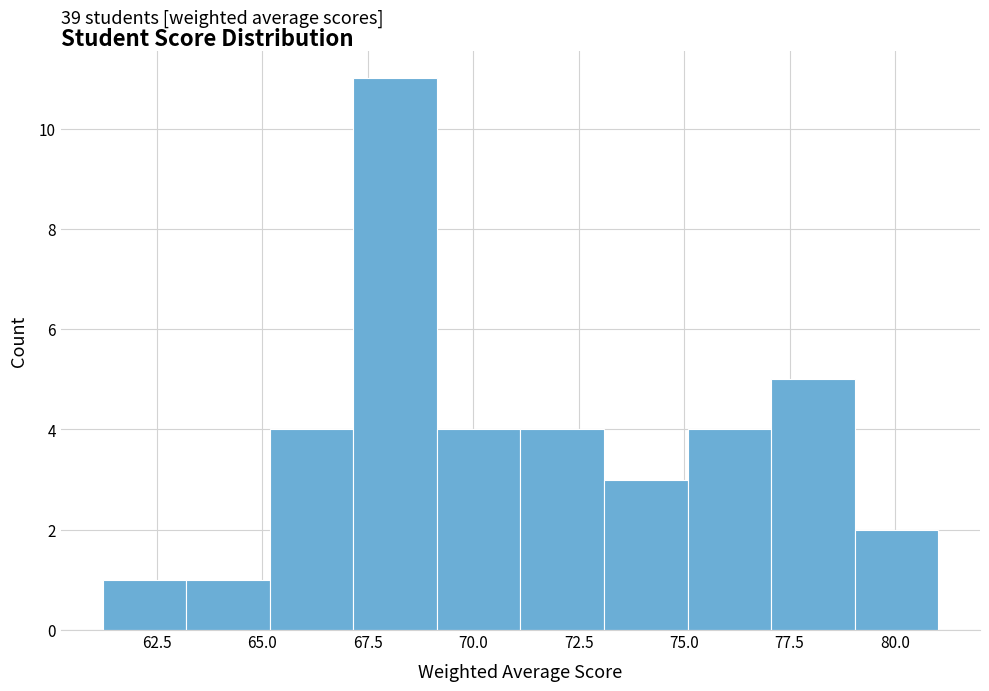

Read against the x-axis, roughly where is the centre of the tallest bar?

68.0